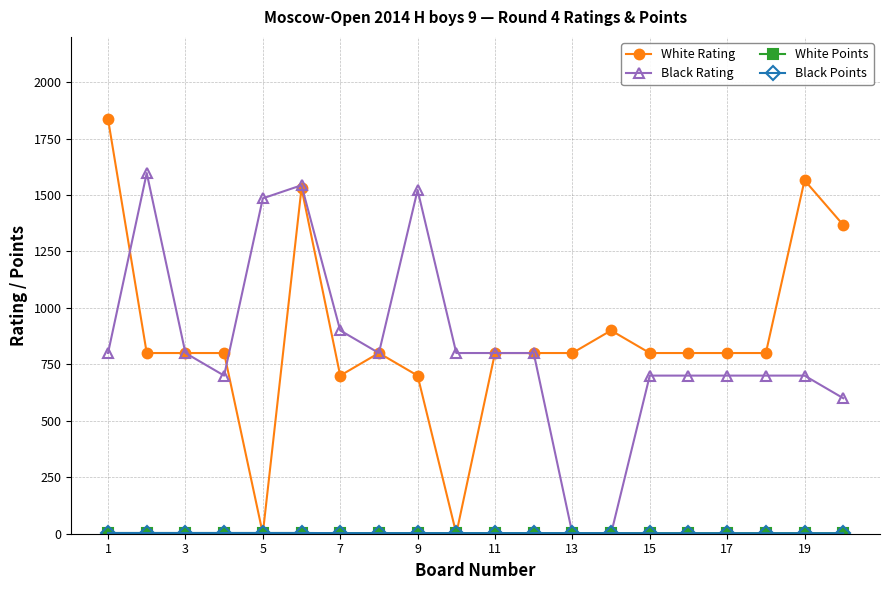

What is the maximum value for White Rating?

1836.0